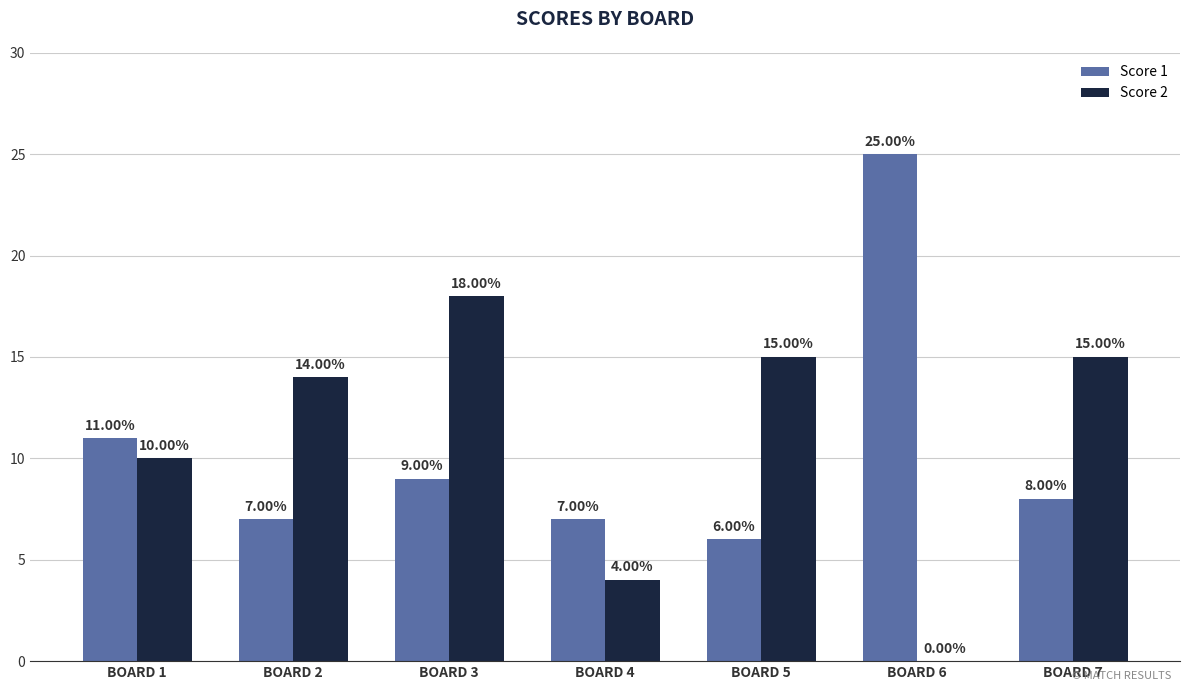

Reading left to right, what are all the values shown in this chart?

Score 1: BOARD 1=11	BOARD 2=7	BOARD 3=9	BOARD 4=7	BOARD 5=6	BOARD 6=25	BOARD 7=8
Score 2: BOARD 1=10	BOARD 2=14	BOARD 3=18	BOARD 4=4	BOARD 5=15	BOARD 6=0	BOARD 7=15